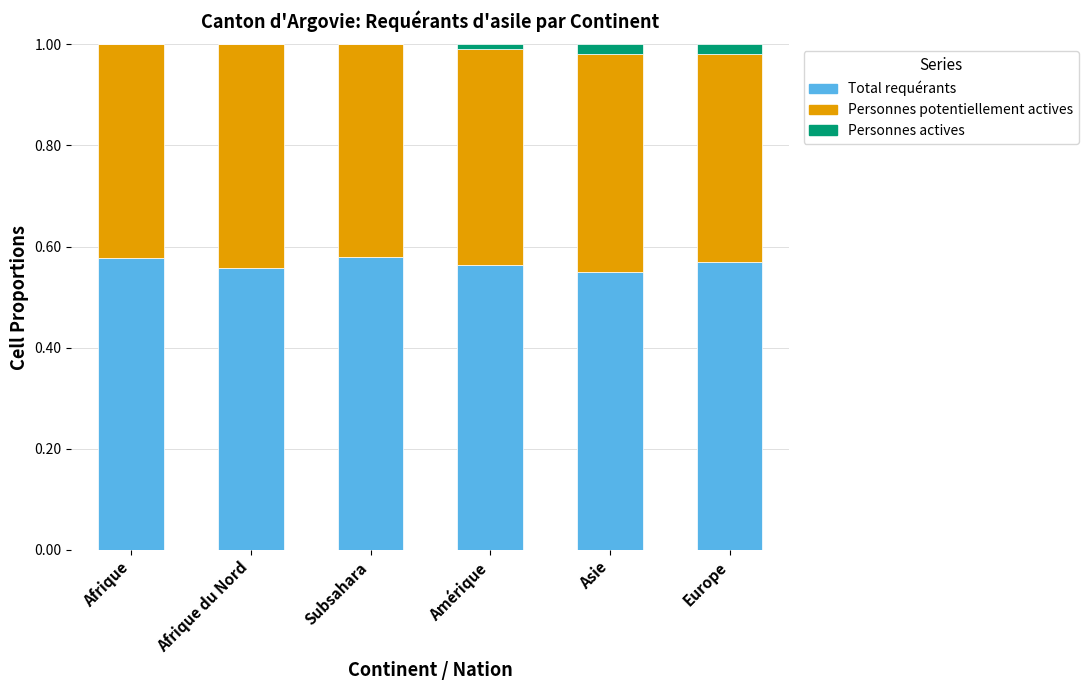

What is the total value across all series at Subsahara?

1.0